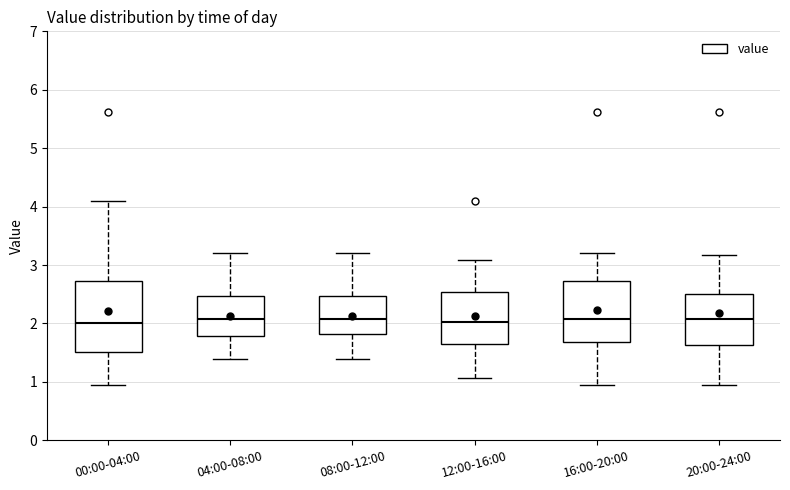

Where does the lower whisker of the box for 16:00-20:00 end on the y-axis? The values are not printed on the chart, so give them approximately, as read against the axis.

1.0